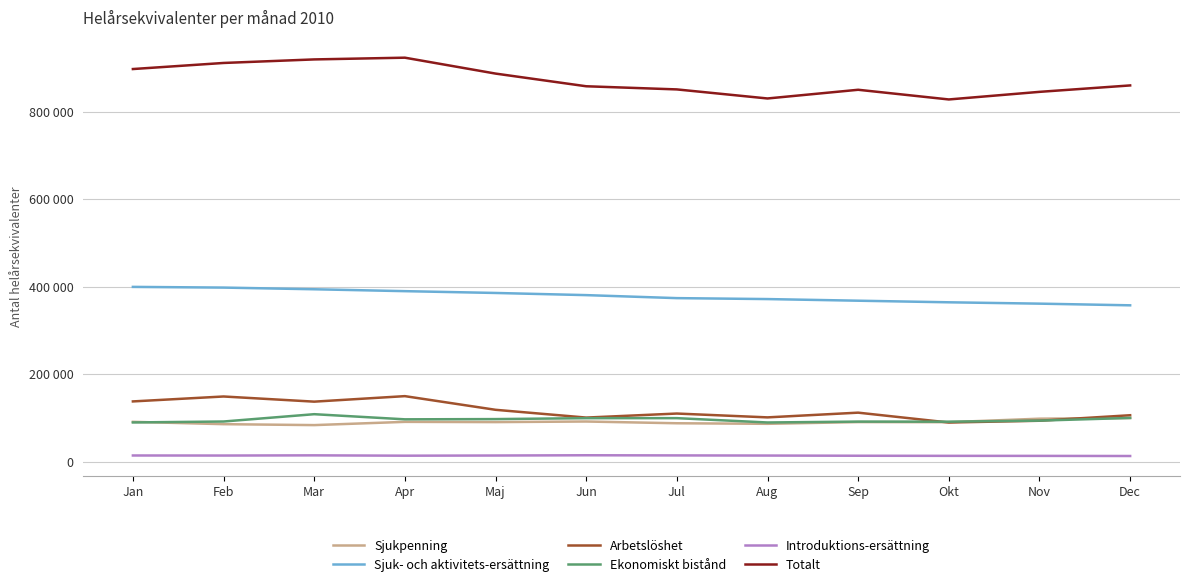

Reading left to right, extract all data points from this chart.

Sjukpenning: Jan=91101.1	Feb=85774.7	Mar=83637.7	Apr=91044.4	Maj=90496.3	Jun=91846.4	Jul=87856.8	Aug=86593.8	Sep=90544.5	Okt=90302.8	Nov=98311.0	Dec=99853.9
Sjuk- och aktivitets-ersättning: Jan=399446.2	Feb=397849.8	Mar=394024.6	Apr=389692.7	Maj=385572.6	Jun=380639.8	Jul=373762.5	Aug=371608.9	Sep=367881.0	Okt=364228.4	Nov=361157.2	Dec=357341.0
Arbetslöshet: Jan=137762.1	Feb=149015.2	Mar=137227.4	Apr=149820.7	Maj=118608.3	Jun=100817.8	Jul=110053.6	Aug=101297.3	Sep=112083.5	Okt=89570.2	Nov=93611.9	Dec=106177.8
Ekonomiskt bistånd: Jan=89719.3	Feb=91844.5	Mar=108568.8	Apr=96837.9	Maj=97375.7	Jun=99474.9	Jul=99527.6	Aug=89622.4	Sep=91653.5	Okt=91475.0	Nov=93869.3	Dec=100020.5
Introduktions-ersättning: Jan=14217.9	Feb=14084.2	Mar=14521.0	Apr=13754.9	Maj=14133.4	Jun=14729.9	Jul=14383.2	Aug=14053.1	Sep=13630.8	Okt=13390.7	Nov=13314.9	Dec=13032.9
Totalt: Jan=897209.6	Feb=911095.4	Mar=919197.5	Apr=923161.7	Maj=886835.3	Jun=857861.7	Jul=850663.7	Aug=829957.5	Sep=849842.3	Okt=827719.1	Nov=845078.3	Dec=859763.9